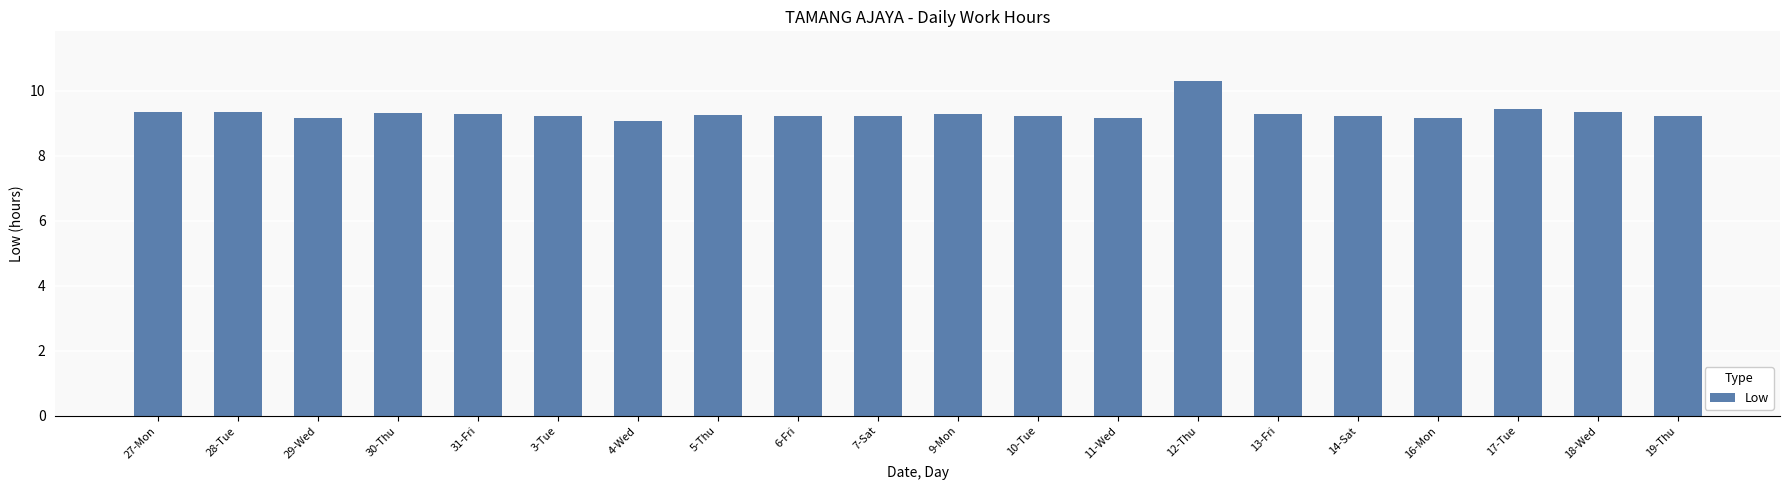

What is the ratio of the value at 16-Mon to the value at 3-Tue?

1.0